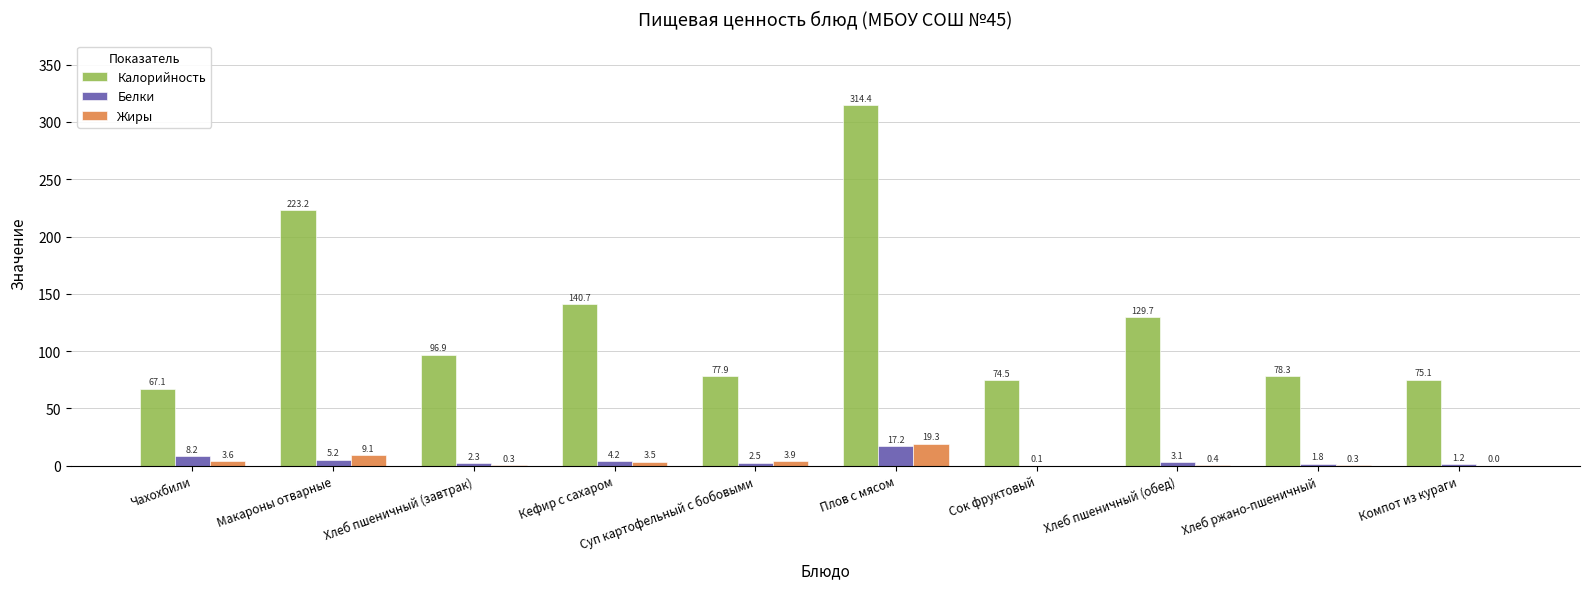

The value of Жиры at Чахохбили is 3.6. True or false?

True